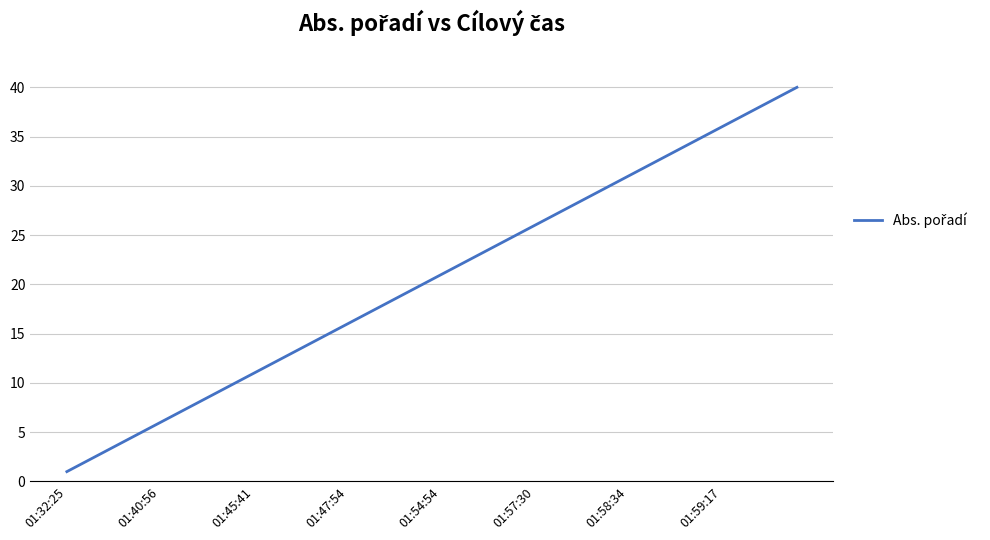

What is the greatest value displayed?

40